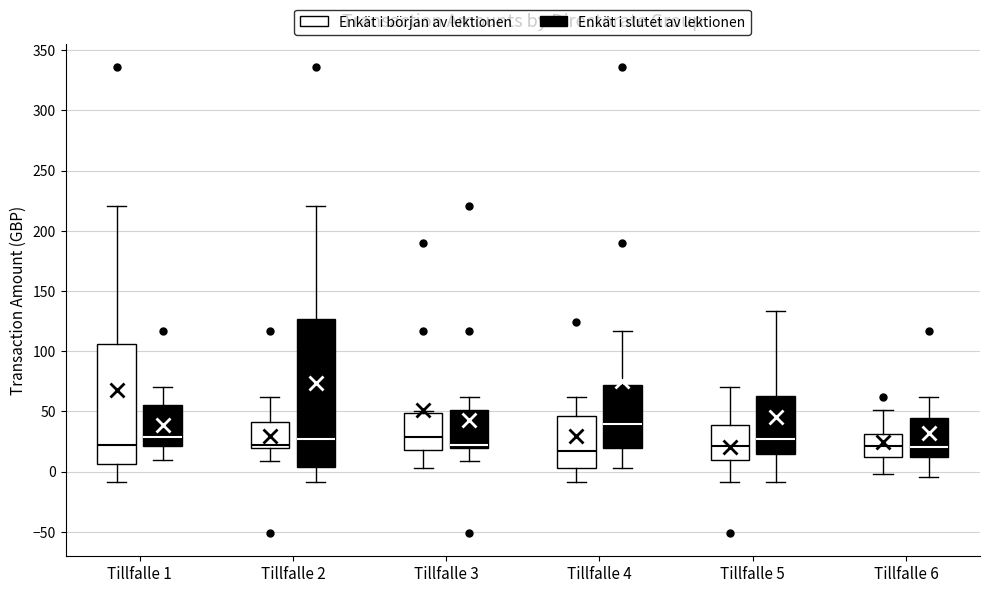

Which box's median line is the highest?

Tillfalle 4 (Enkät i slutet av lektionen)